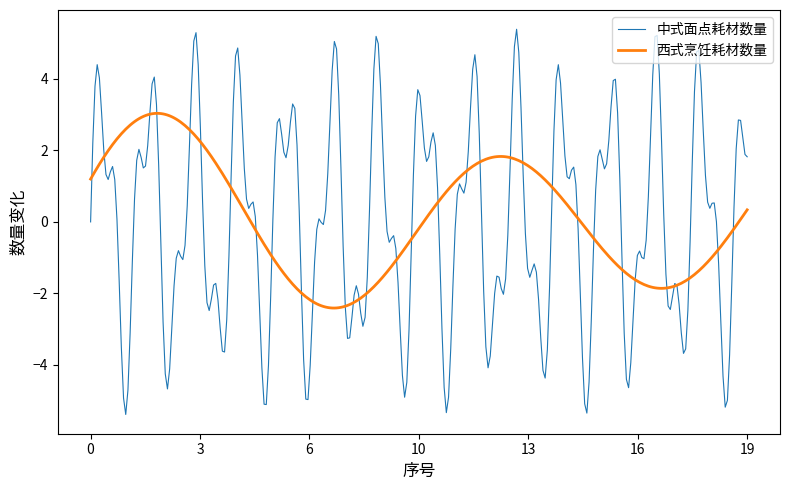

Which series has the largest range (max minus min)?

中式面点耗材数量